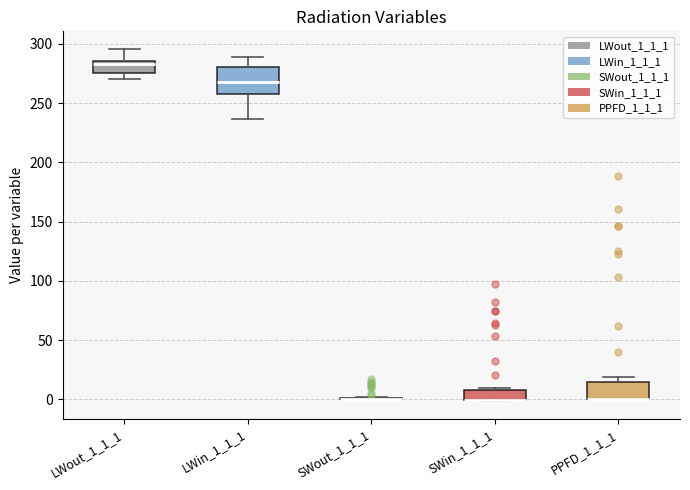

Reading left to right, transcribe this box plot: for each box, give where its median line is, the range the box spans, and where its two whiskers end, as read against the y-axis. The values are not printed on the chart, so give them approximately, as read against the axis.

LWout_1_1_1: median 285 (just below the box's upper edge), box 275 to 285, whiskers 270 to 295
LWin_1_1_1: median 265, box 260 to 280, whiskers 235 to 290
SWout_1_1_1: box collapsed to a line at 0, whiskers 0 to 0
SWin_1_1_1: median 0 (drawn on the box's lower edge), box 0 to 10, whiskers 0 to 10 (just above the box's upper edge)
PPFD_1_1_1: median 0 (drawn on the box's lower edge), box 0 to 15, whiskers 0 to 20